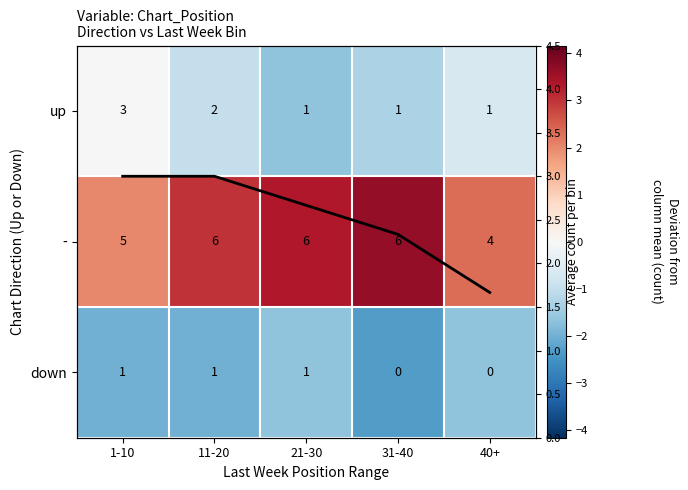

Where is down nearest to the value -2?

1-10